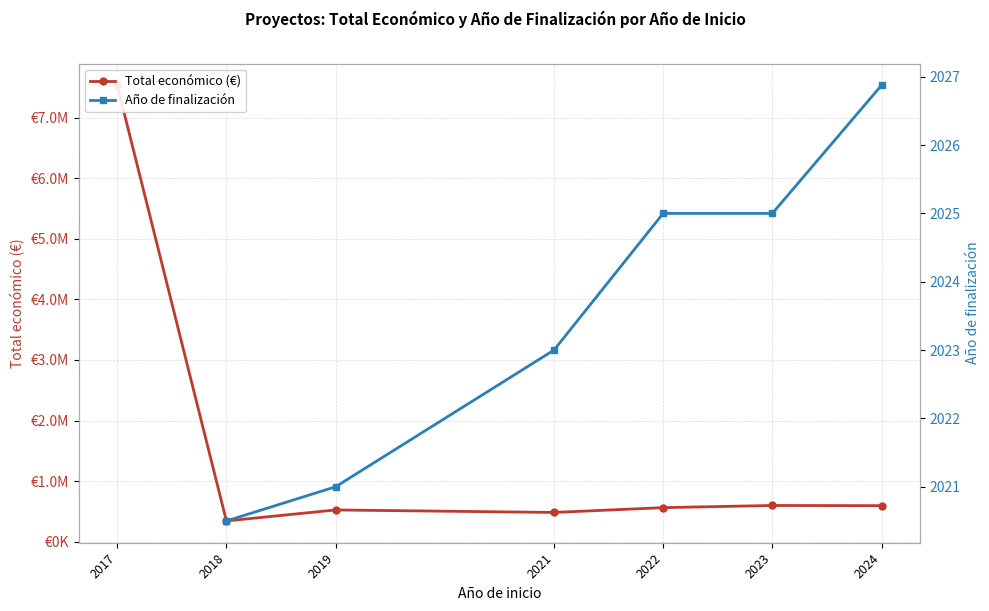

How many data points in Total económico (€) are less than 563721?

3